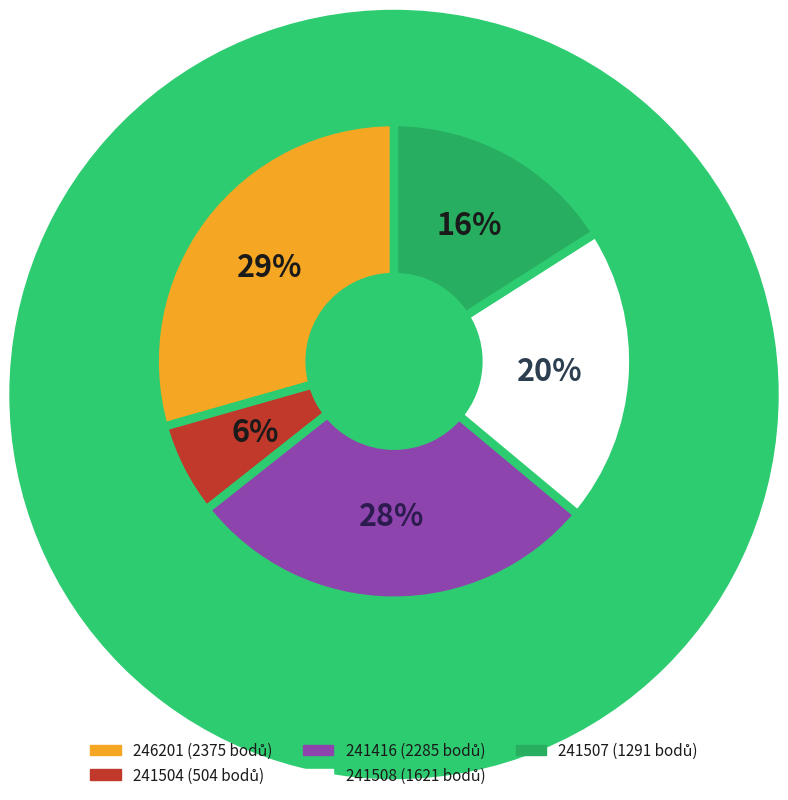

Is the sum of 241508 and 246201 greater than half?

No